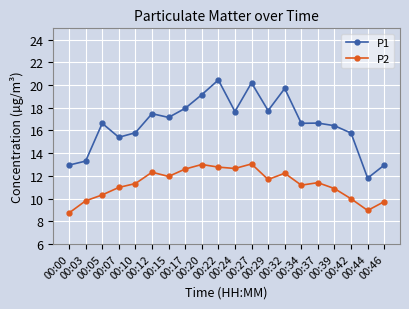

At which label does P1 first exceed 16?

00:05